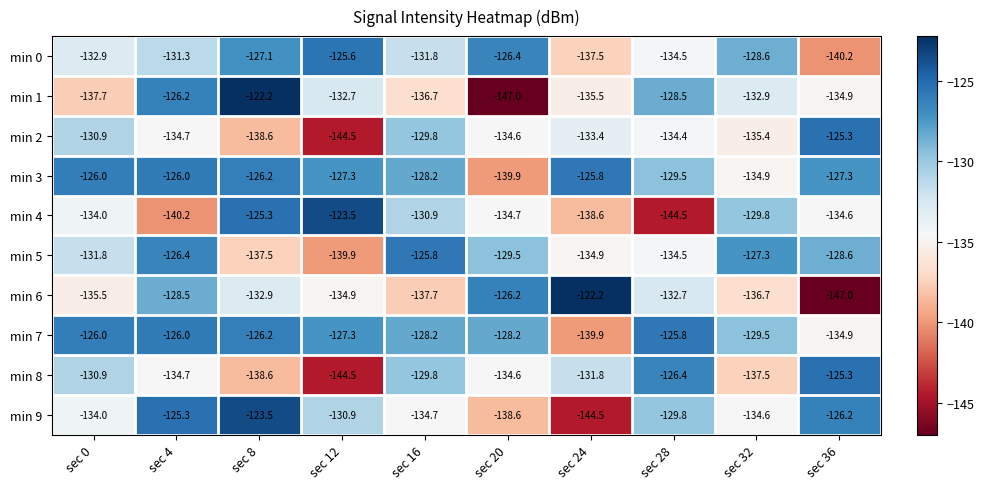

Which series has the largest total across all categories?

min 3